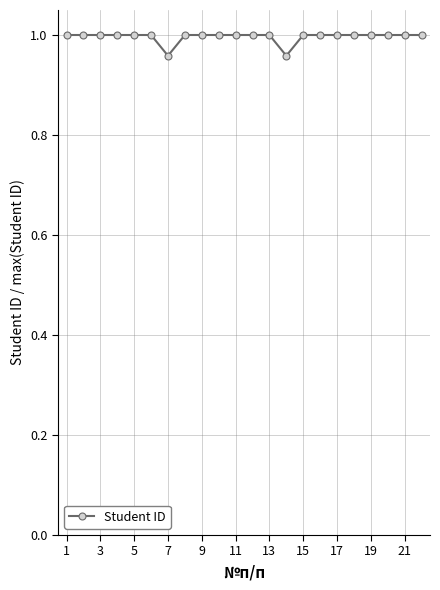

What is the sum of all values?

21.9